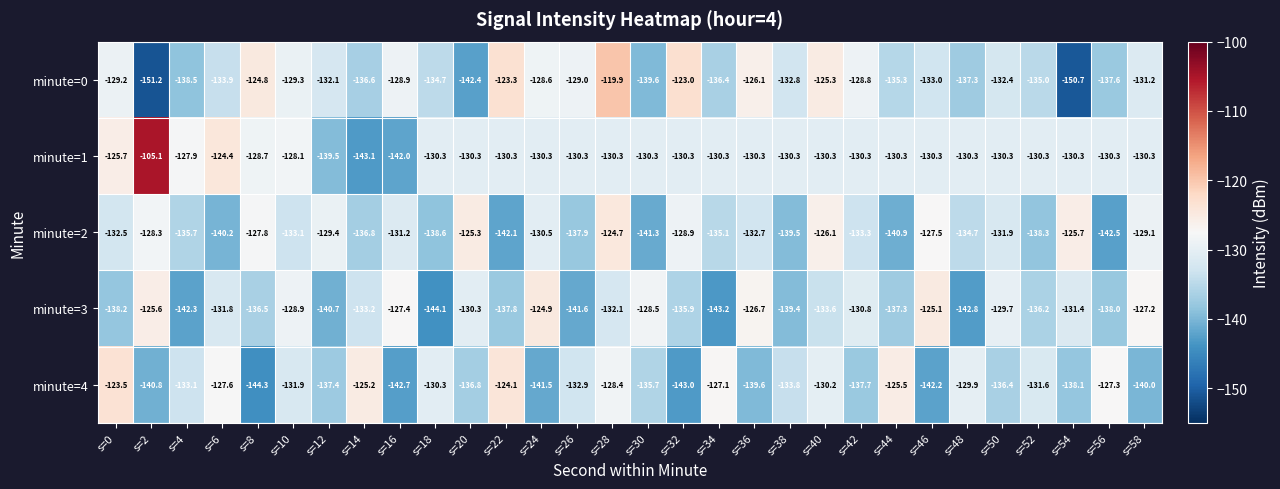

At which label does minute=2 first exceed -132?

s=2